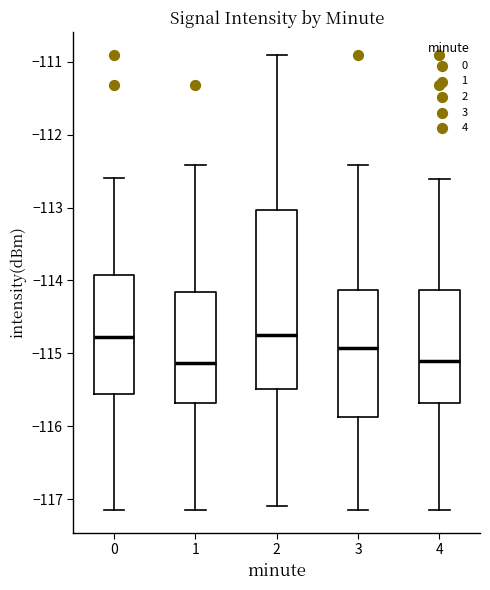

Where is the upper edge of the box at x = 3 on the y-axis? The values are not printed on the chart, so give them approximately, as read against the axis.

-114.1